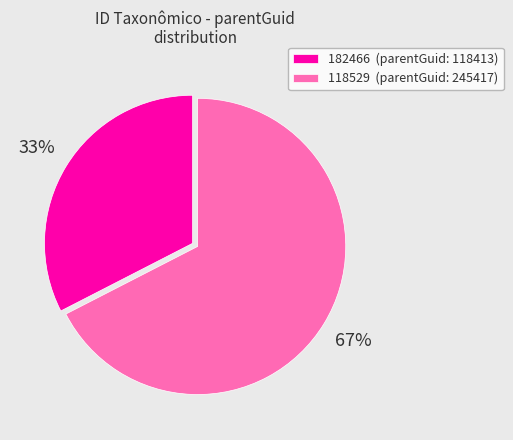

To the nearest percent, what is the average slice percentage?

50%